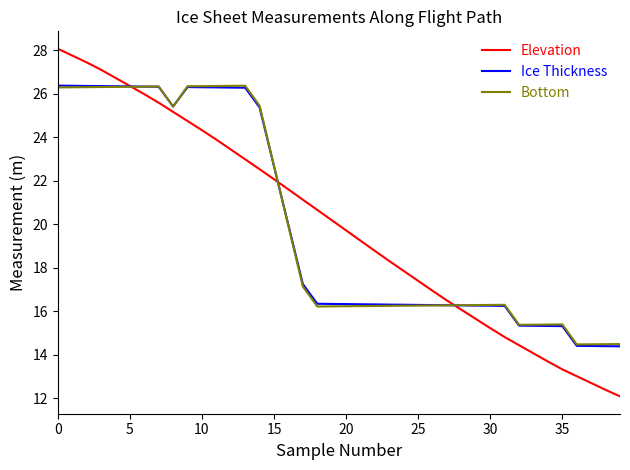

What is the average value of the Bottom series?

20.0